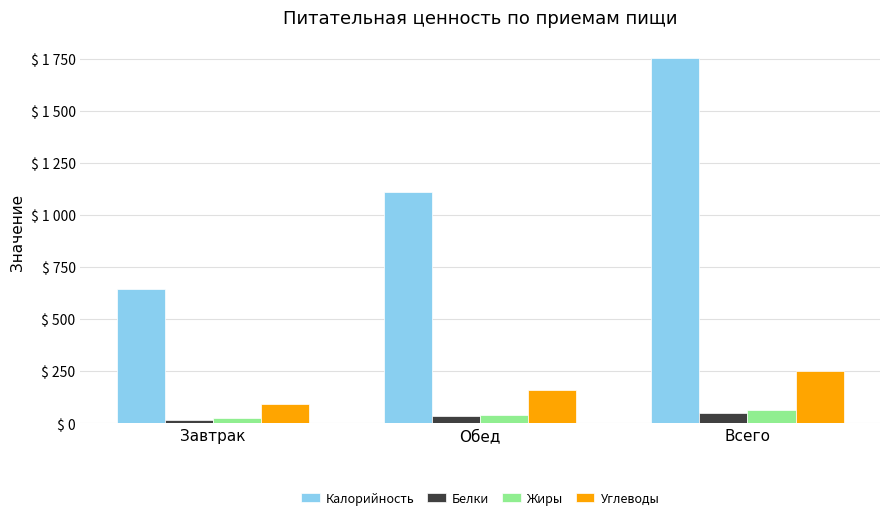

What is the label of the 2nd bar from the left?

Обед